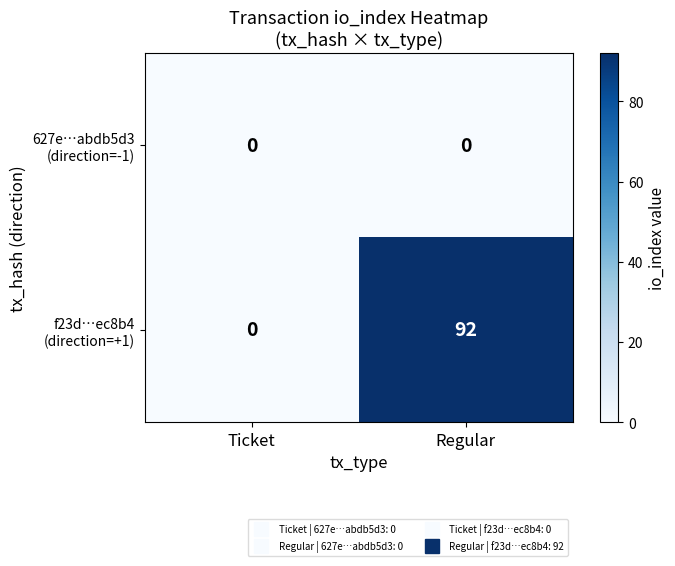

What is the difference between the highest and lowest values at Regular?

92